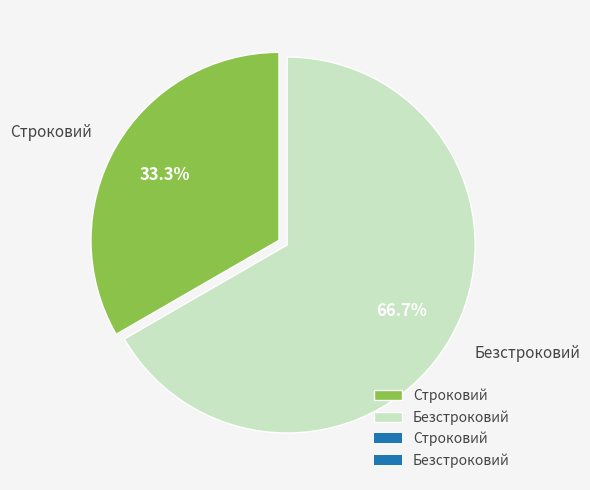

Which slice is the smallest?

Строковий